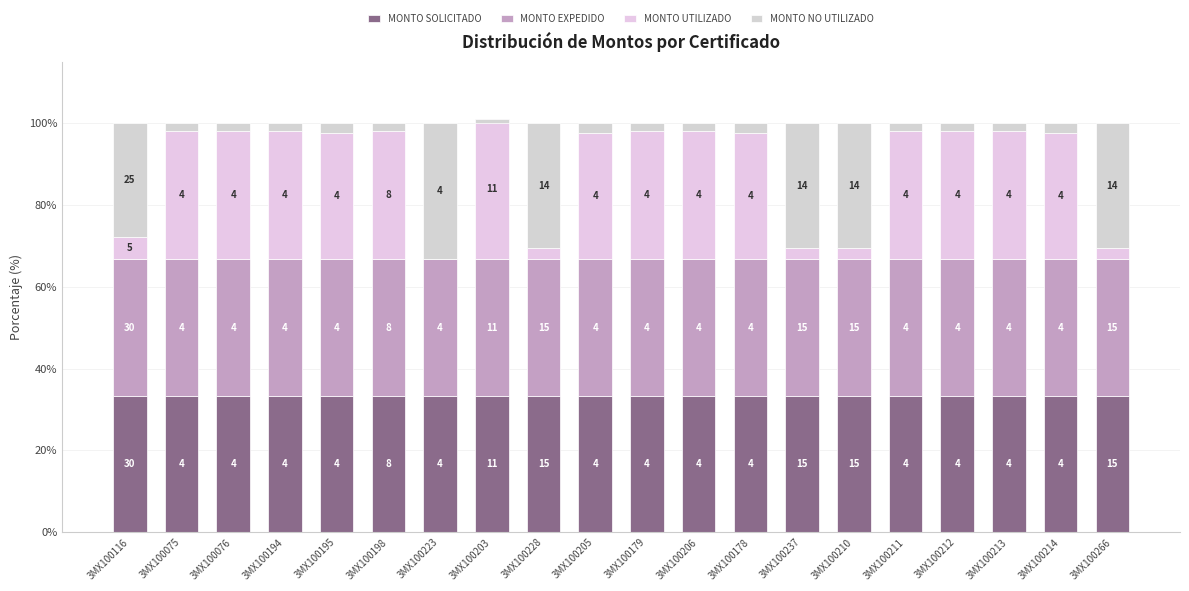

What is the value of the MONTO NO UTILIZADO bar at the 14th from the left?

30.6